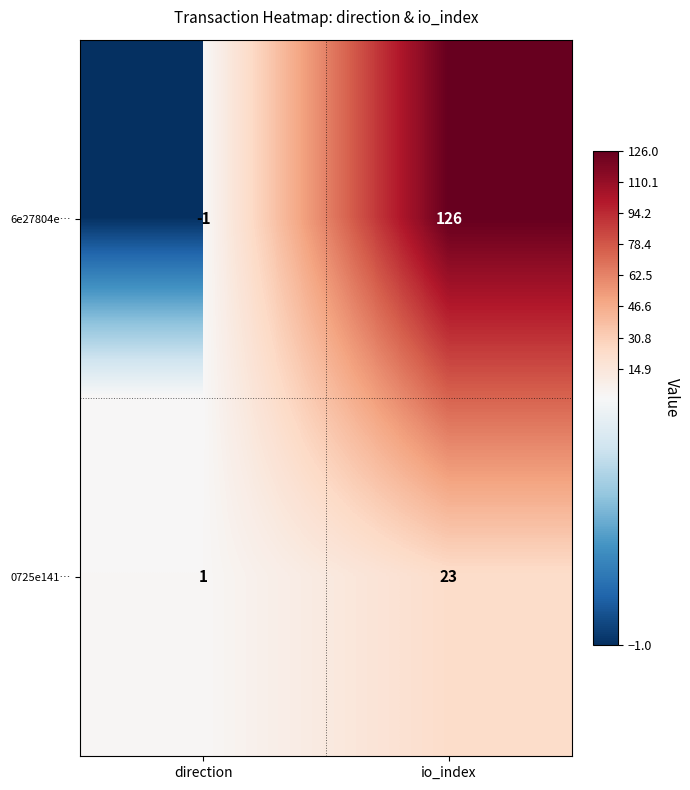

Reading right to left, what are all the values shown in this chart?

6e27804e…: 126	-1
0725e141…: 23	1